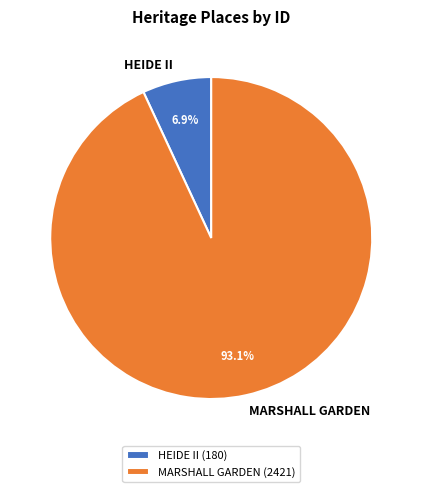

What is the ratio of the value at HEIDE II to the value at MARSHALL GARDEN?

0.1